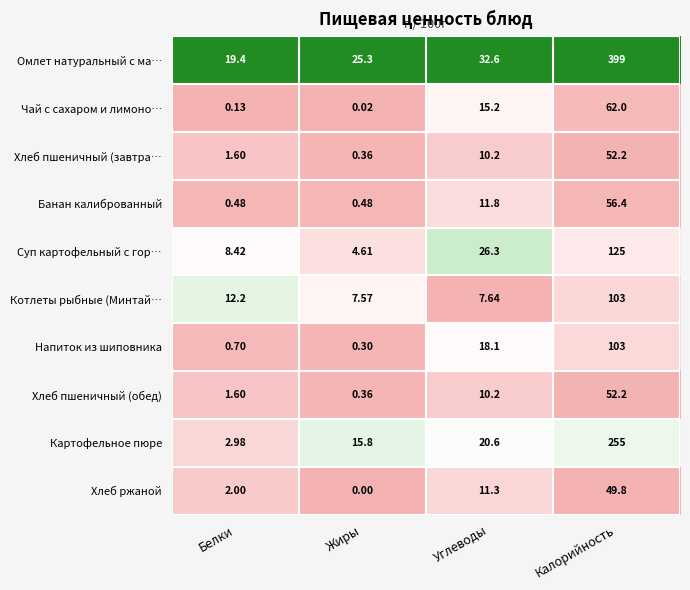

How many categories are shown in the chart?

4